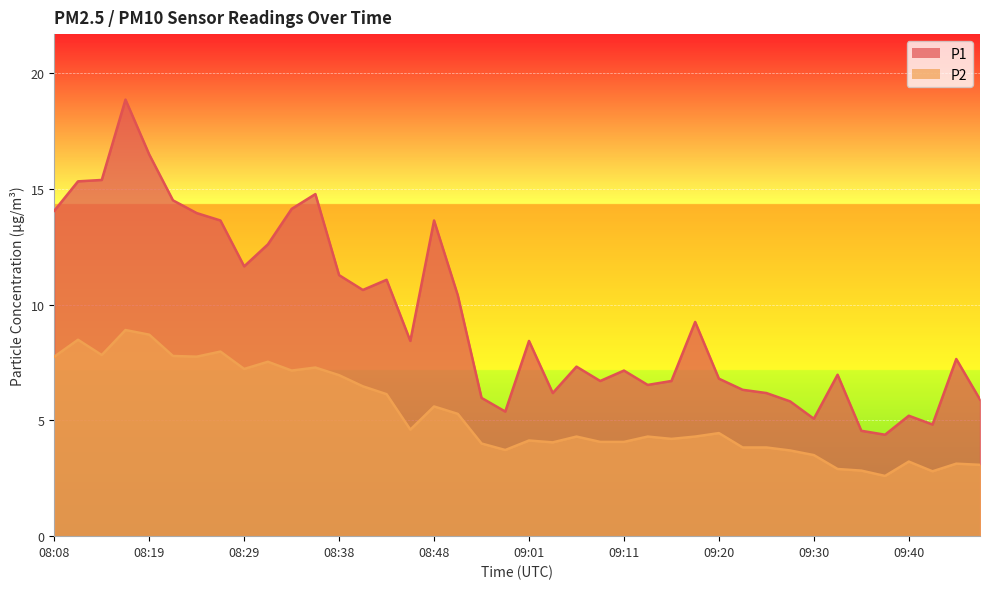

The P2 series shows 1.0 at 09:25. True or false?

False